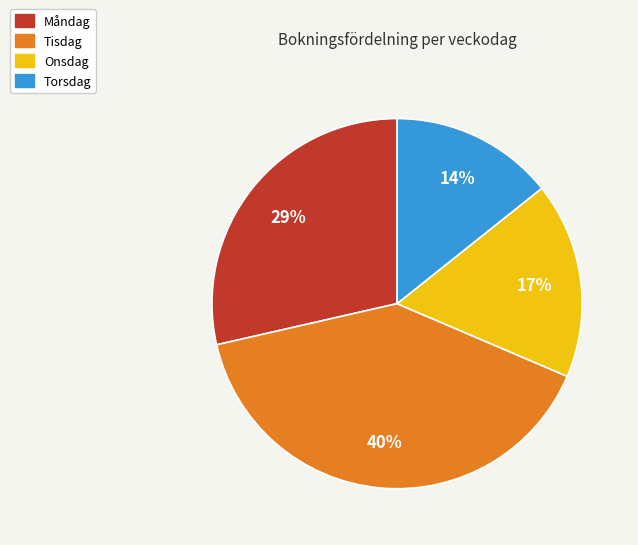

The Onsdag slice represents 17% of the pie. True or false?

True